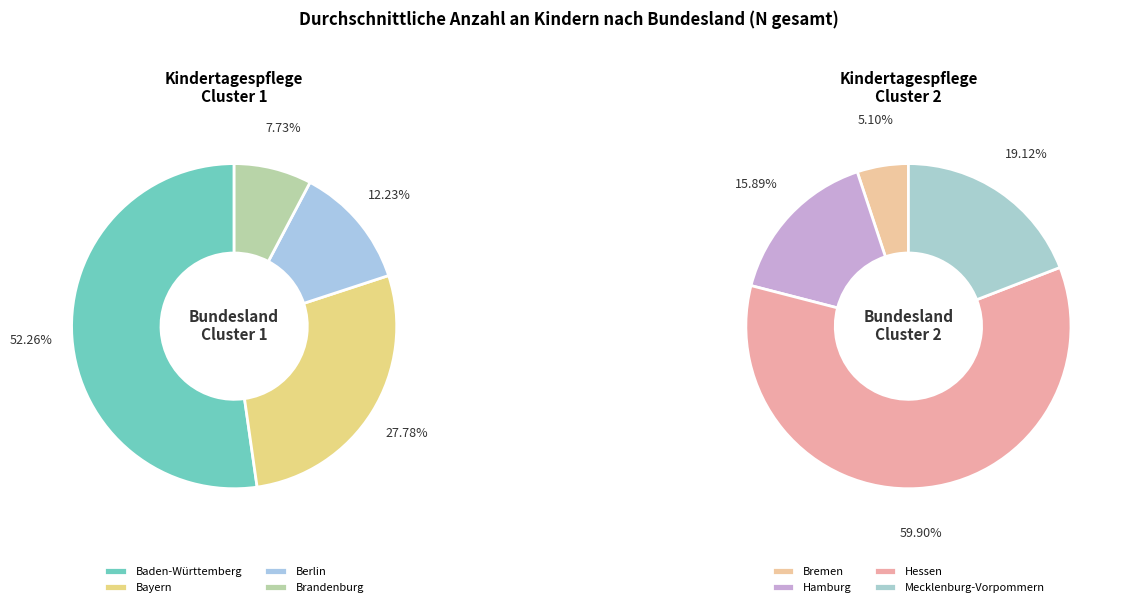

Do Bremen and Hamburg together represent more than half of the pie?

No